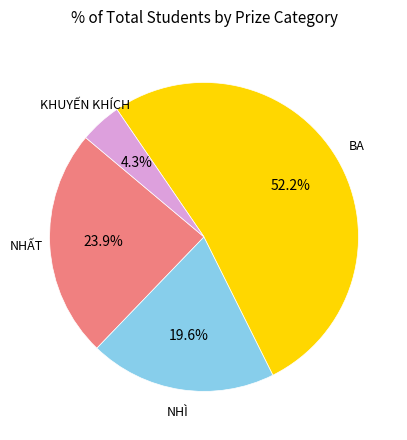

Is there a majority slice in this chart?

Yes